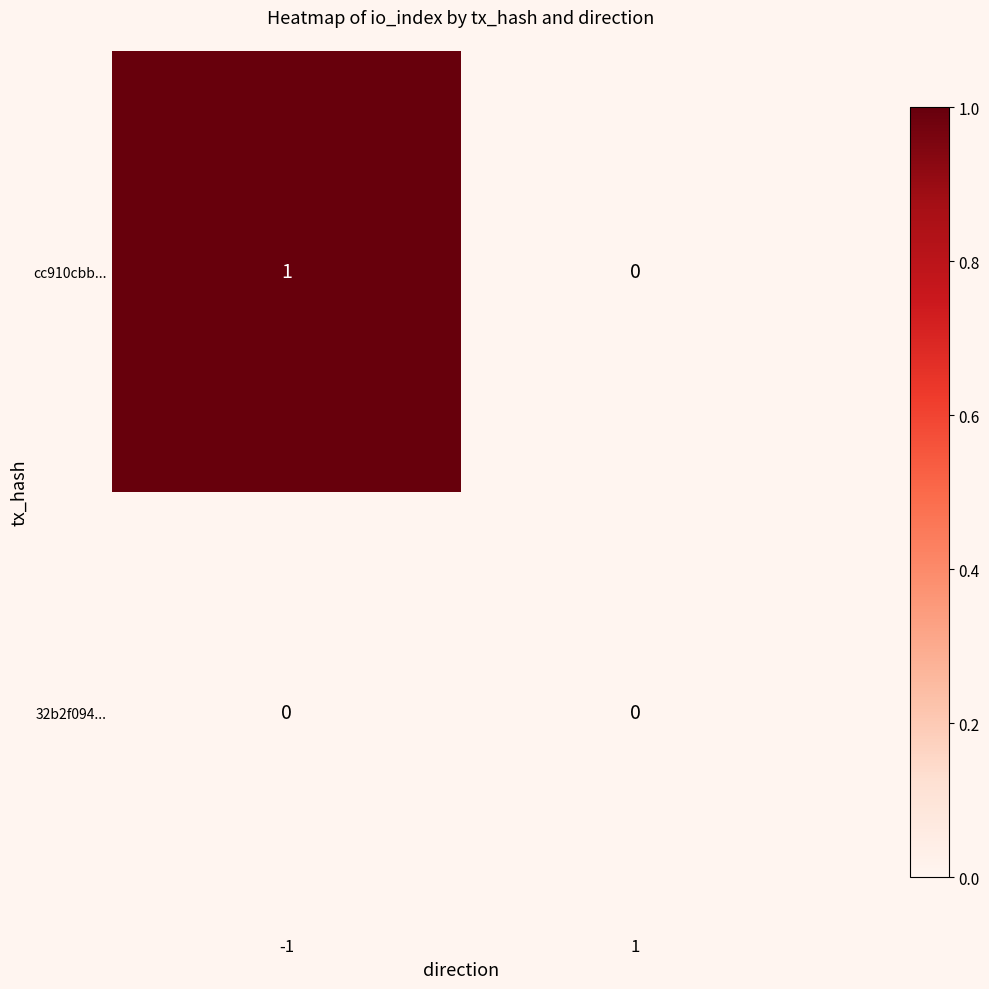

True or false: cc910cbb... has a value of 0 at 1.

True